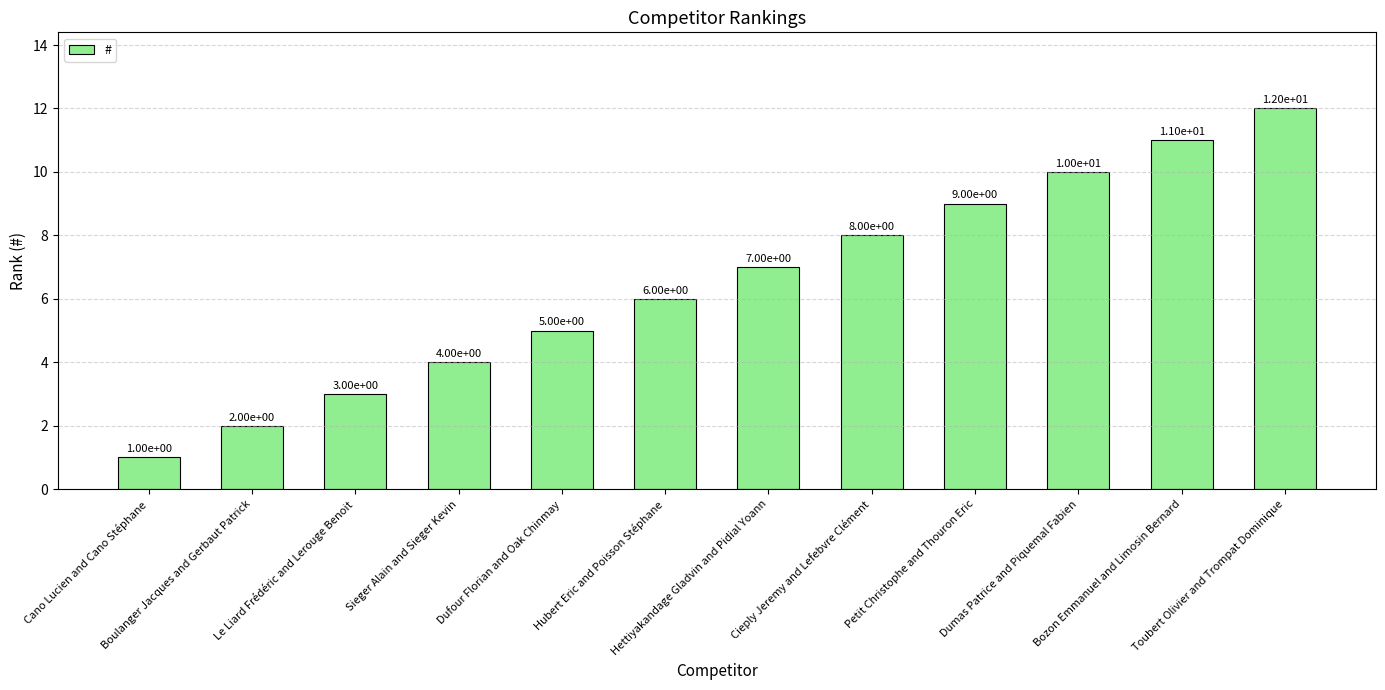

Reading left to right, transcribe all the data shown in this chart.

1	2	3	4	5	6	7	8	9	10	11	12